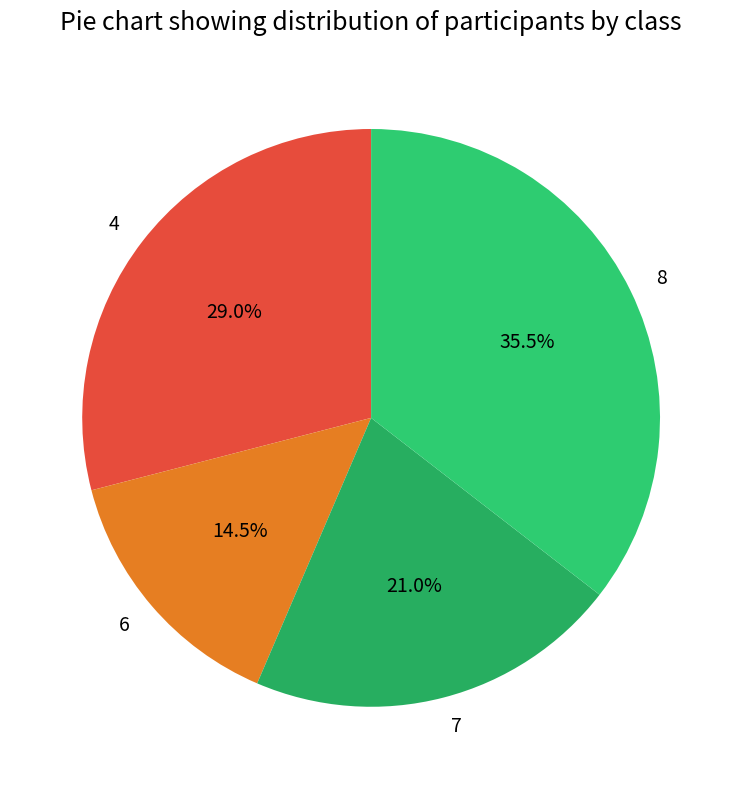

Rank the categories by value from highest to lowest.

8, 4, 7, 6